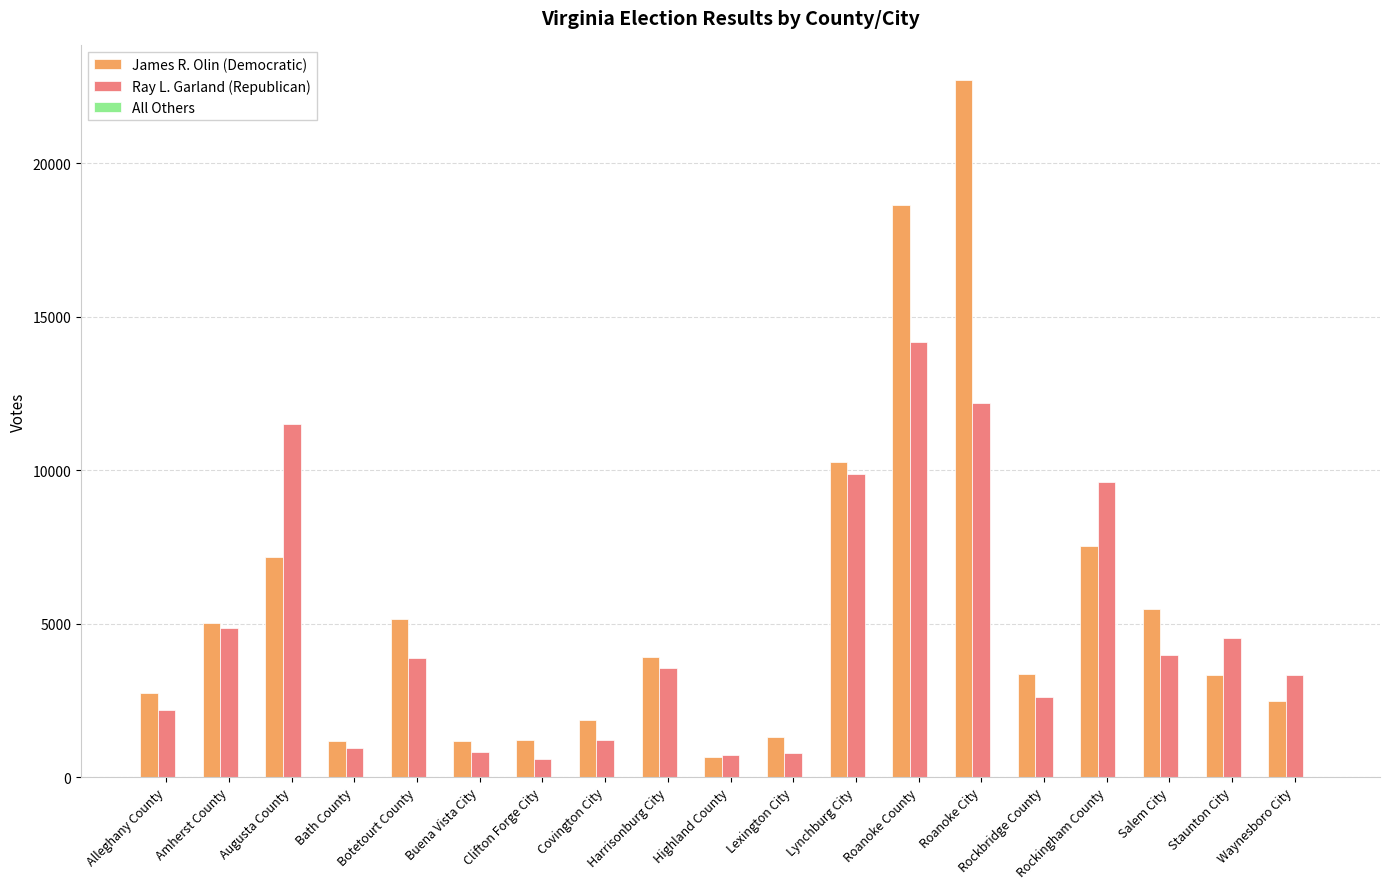

Which series changed the most between Augusta County and Salem City?

Ray L. Garland (Republican)